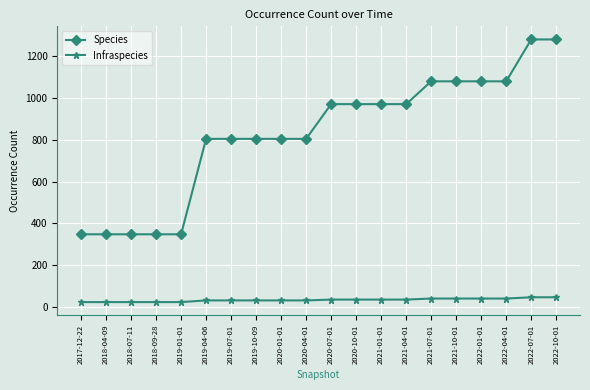

Count the Infraspecies values in the range 32 to 41.

13